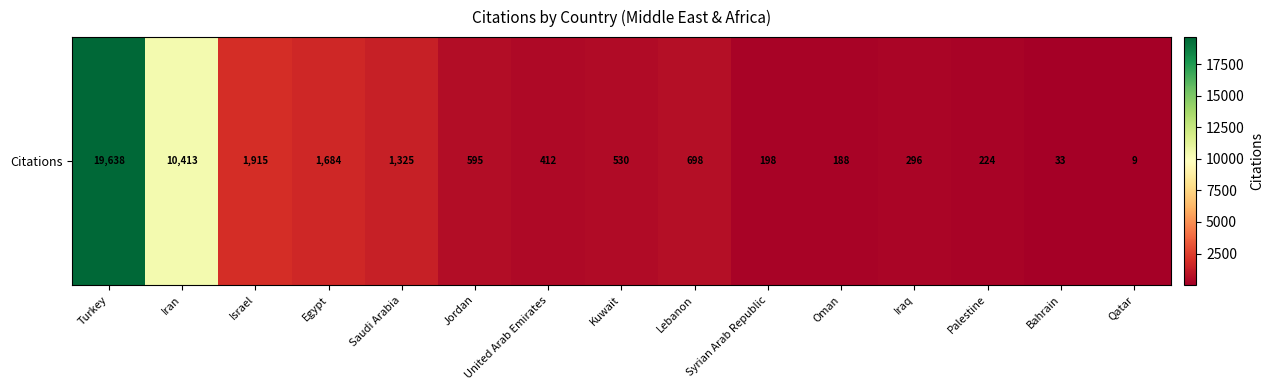

List the labels in order of value, largest first.

Turkey, Iran, Israel, Egypt, Saudi Arabia, Lebanon, Jordan, Kuwait, United Arab Emirates, Iraq, Palestine, Syrian Arab Republic, Oman, Bahrain, Qatar